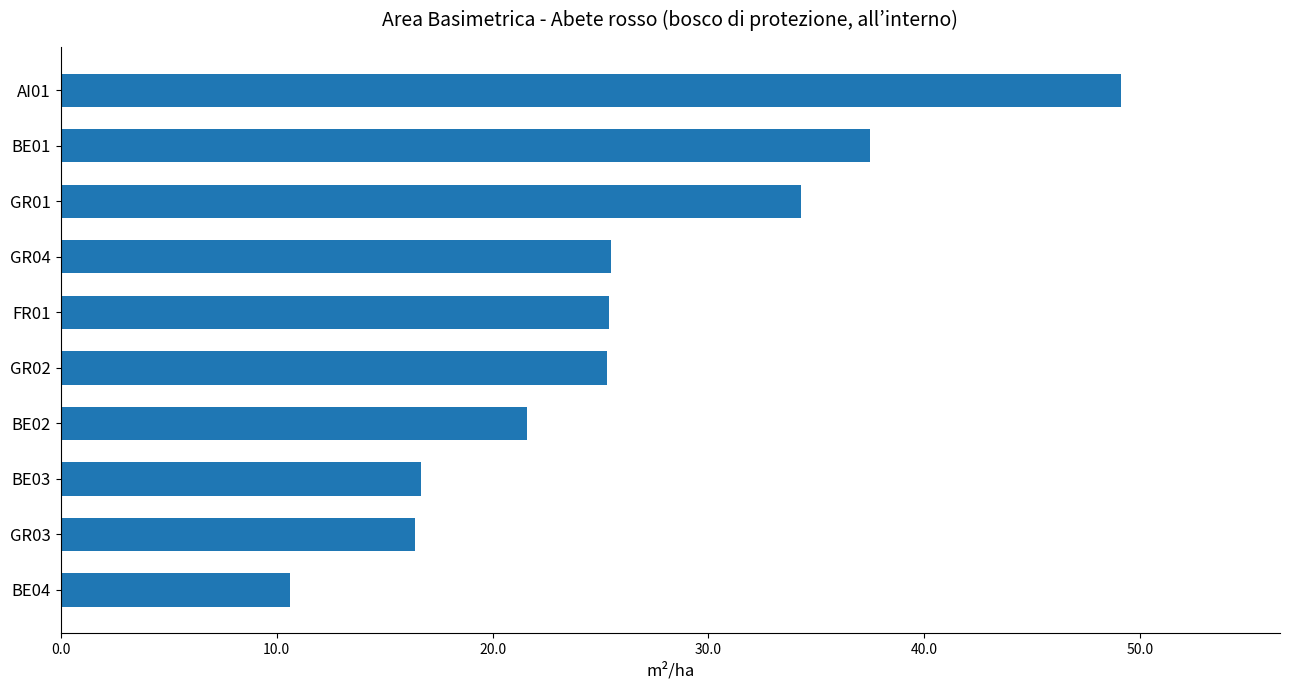

True or false: the data shows 8.6 at BE02.

False